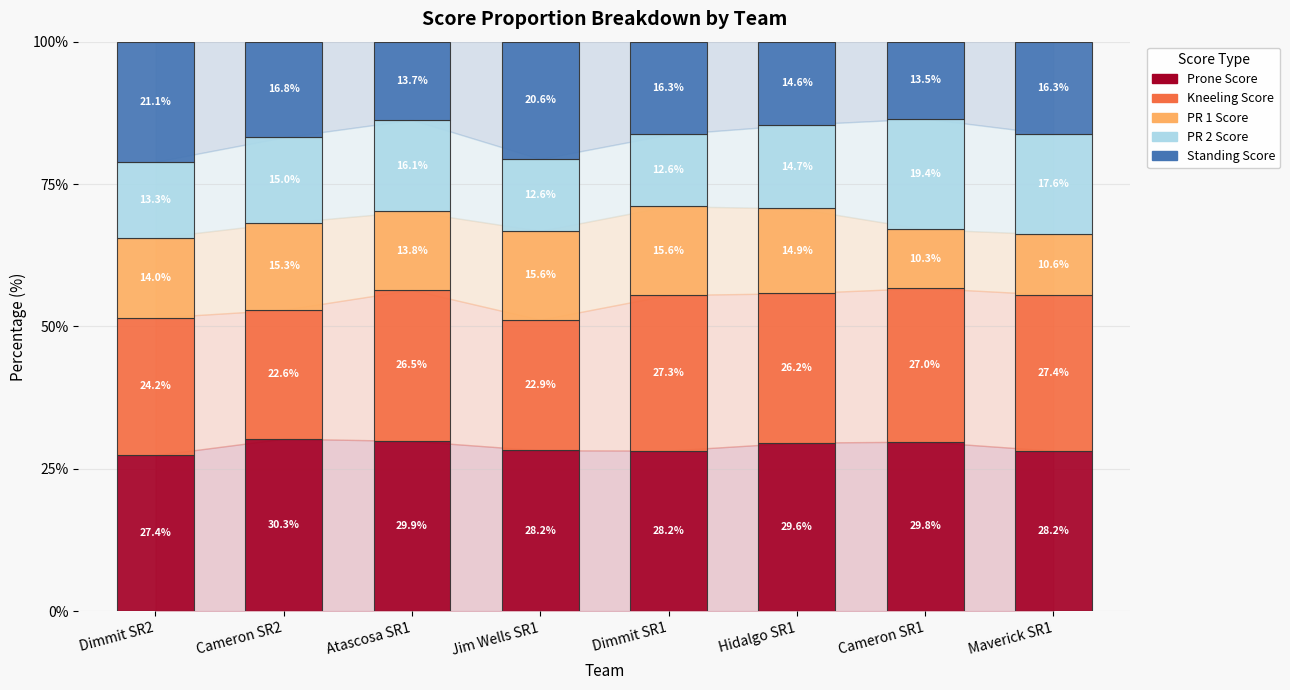

At which label does Prone Score first exceed 29?

Cameron SR2